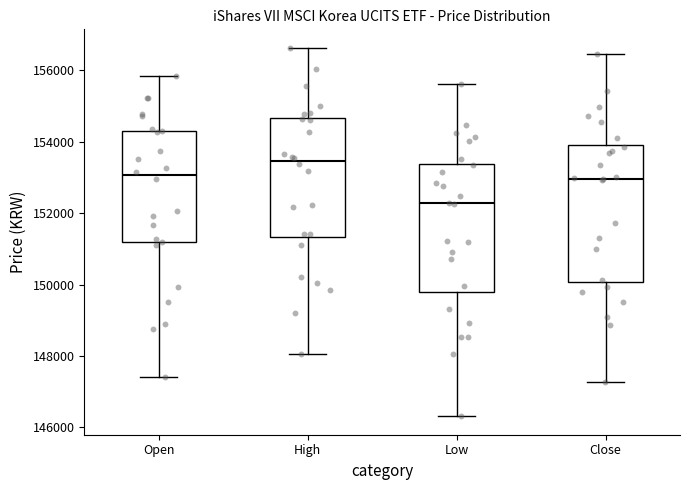

Where is the lower edge of the box for High on the y-axis? The values are not printed on the chart, so give them approximately, as read against the axis.

151400